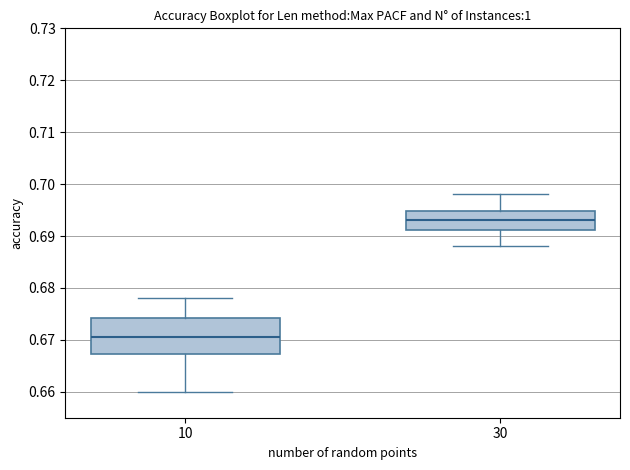

Which box is the tallest, from its lower edge to its upper edge?

10